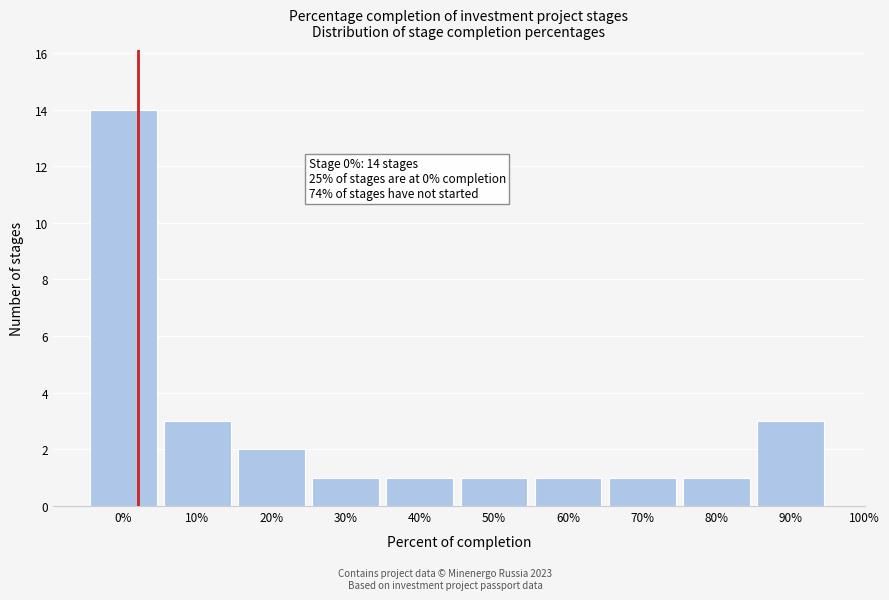

Reading left to right, transcribe all the data shown in this chart.

14	3	2	1	1	1	1	1	1	3